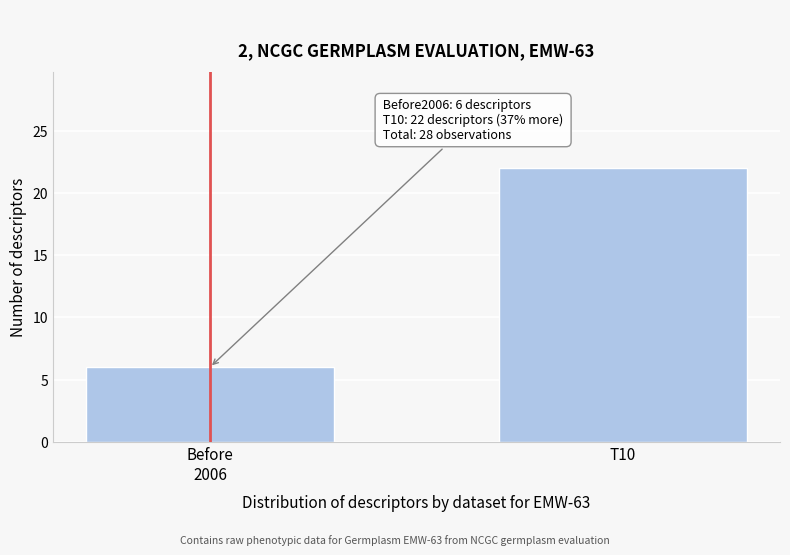

Reading right to left, transcribe all the data shown in this chart.

22	6